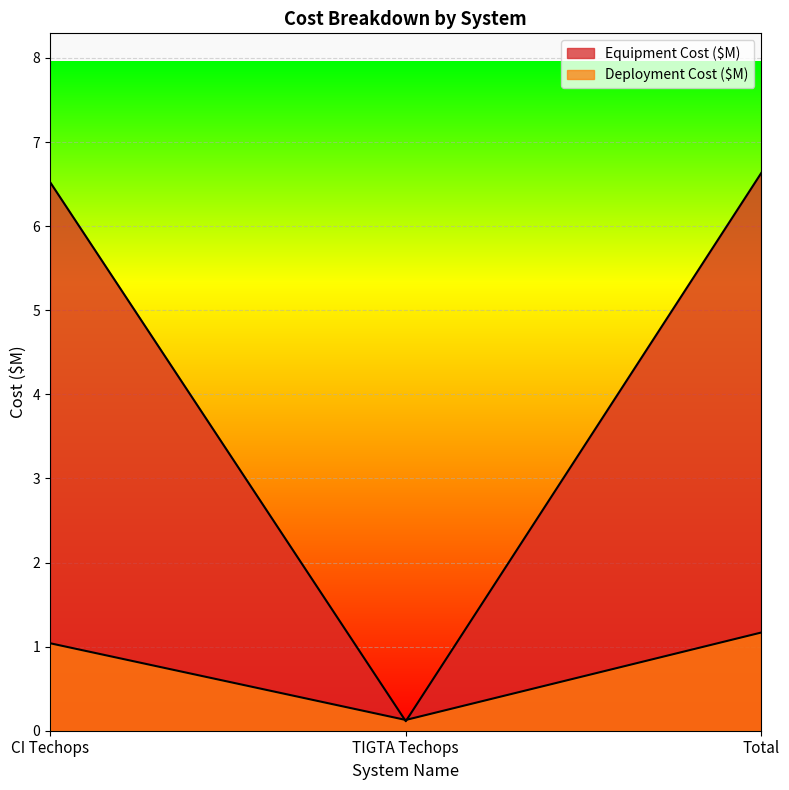

What is the total value across all series at Total?

7.8